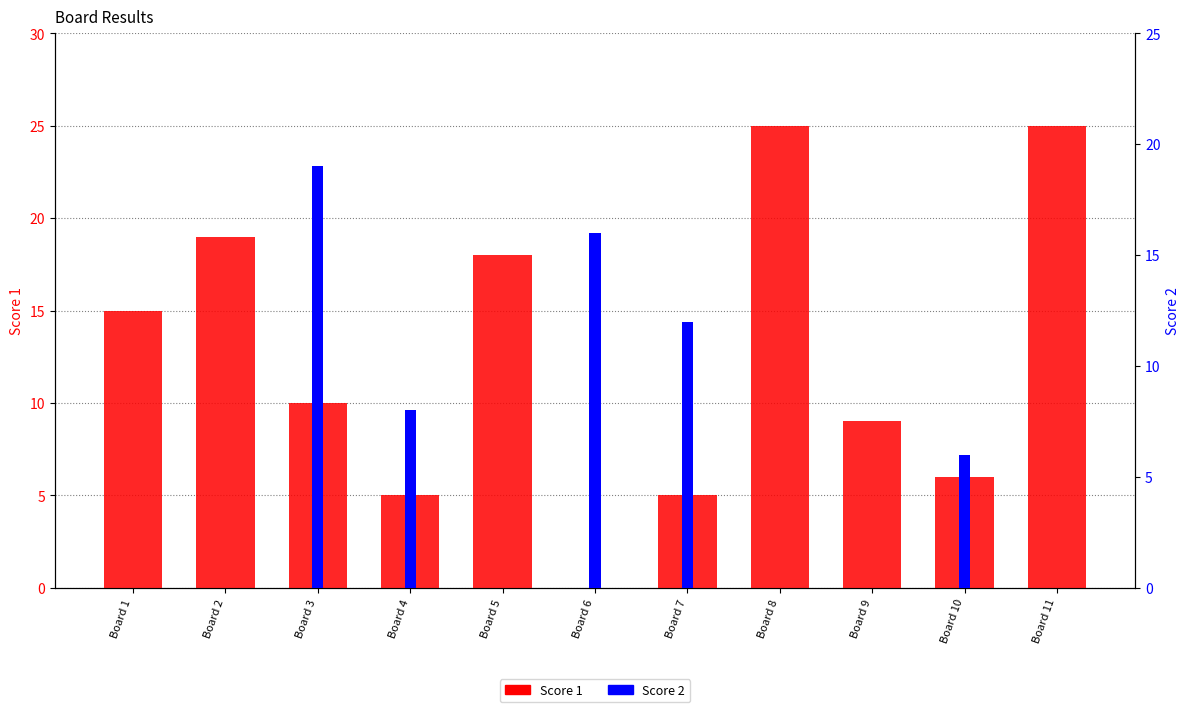

What is the sum of all Score 2 values?

61